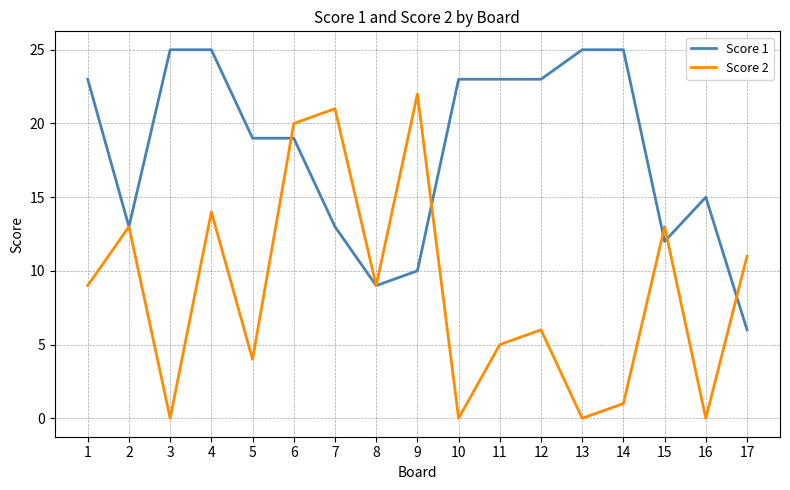

Is the value of Score 1 at 11 greater than the value of Score 2 at 12?

Yes